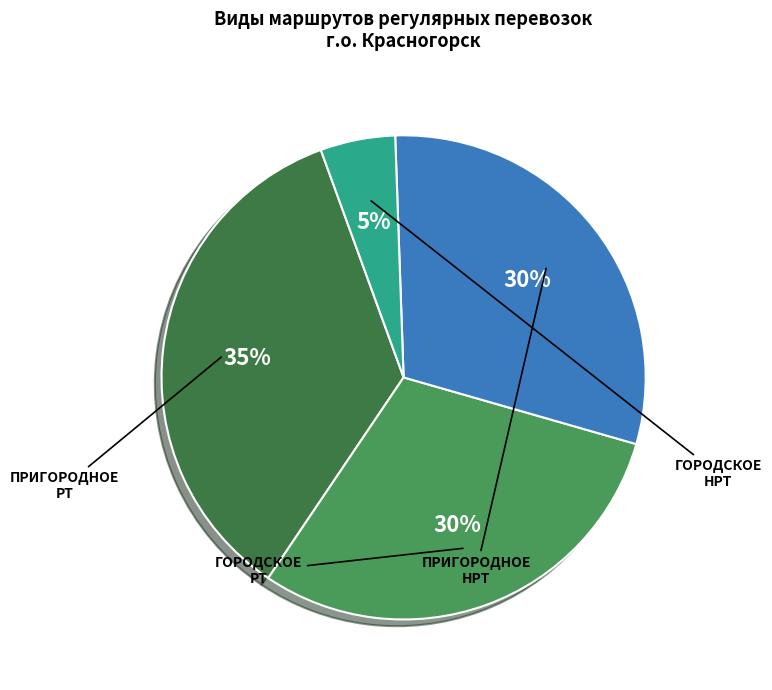

To the nearest percent, what is the difference between the largest and smallest slice percentages?

30%